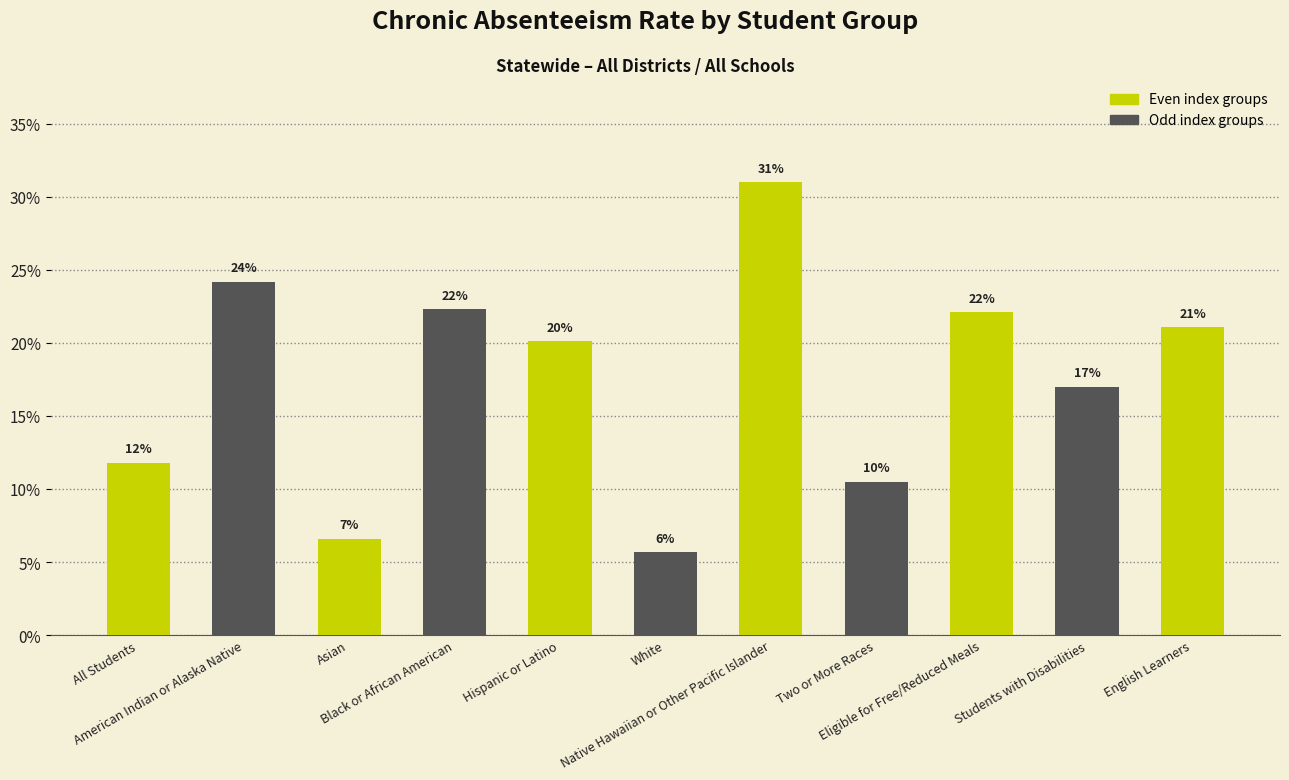

Which label corresponds to the smallest value in the chart?

White